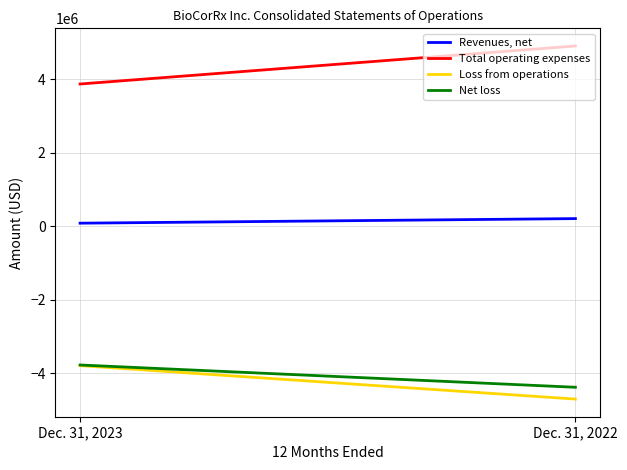

Is it true that Loss from operations equals -1985959 at Dec. 31, 2022?

False